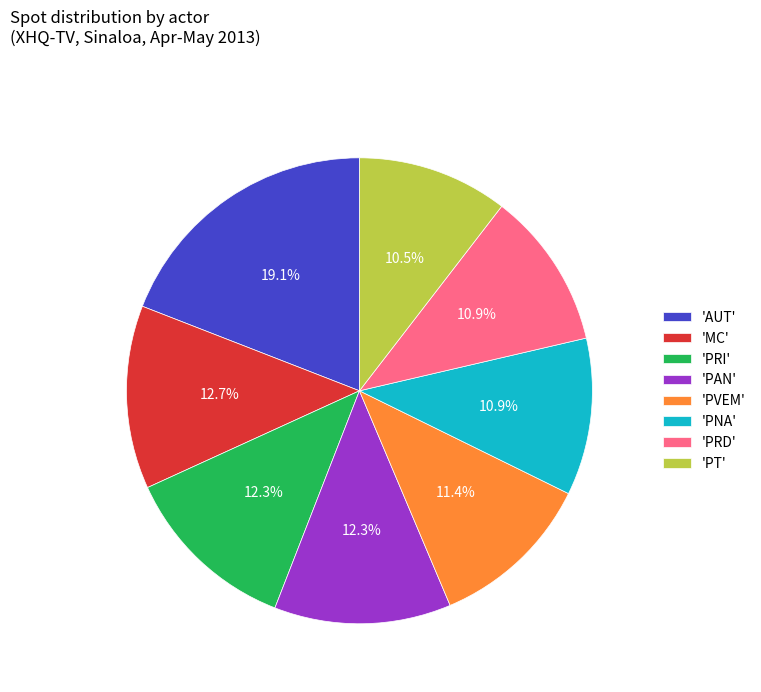

How much of the chart is everything except 'PNA'?

89.1%